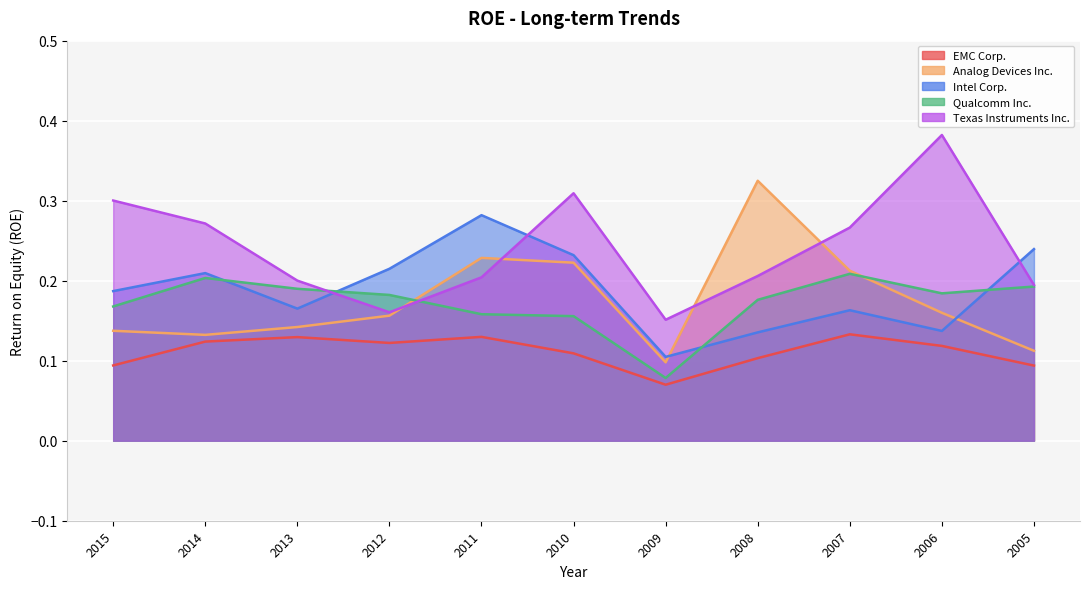

What is the sum of all Intel Corp. values?

2.1